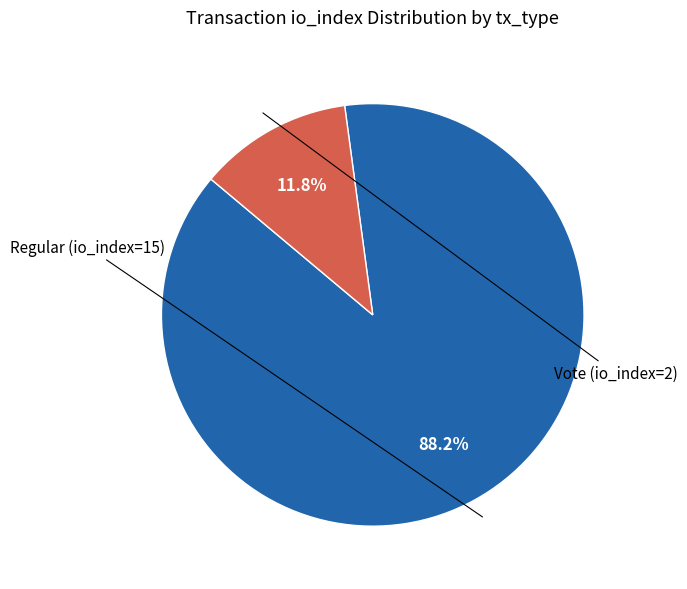

Is there a majority slice in this chart?

Yes